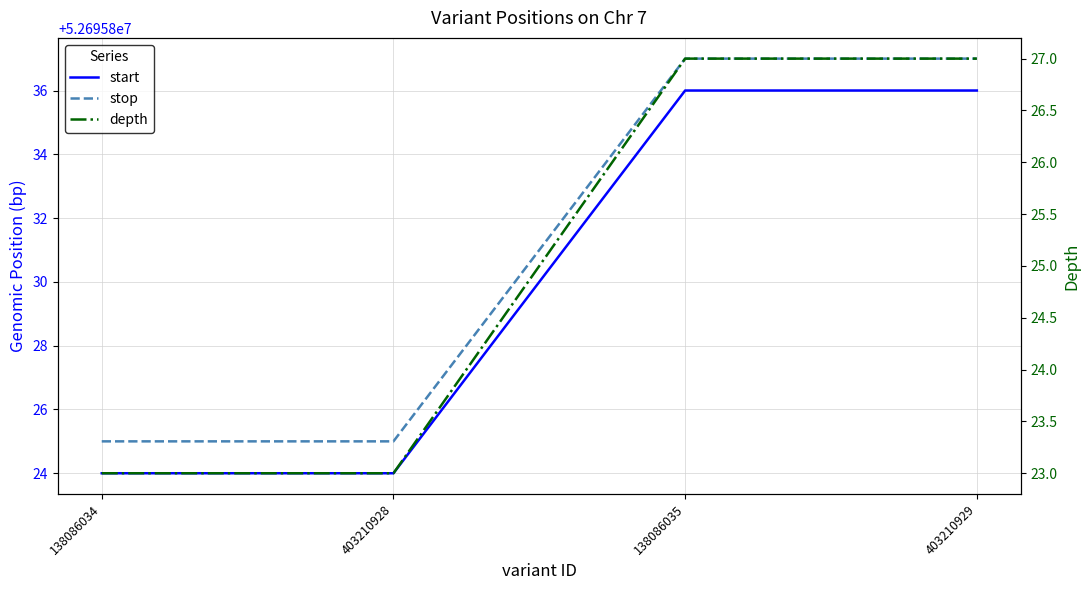

True or false: start has more than 1 interior local peaks.

False